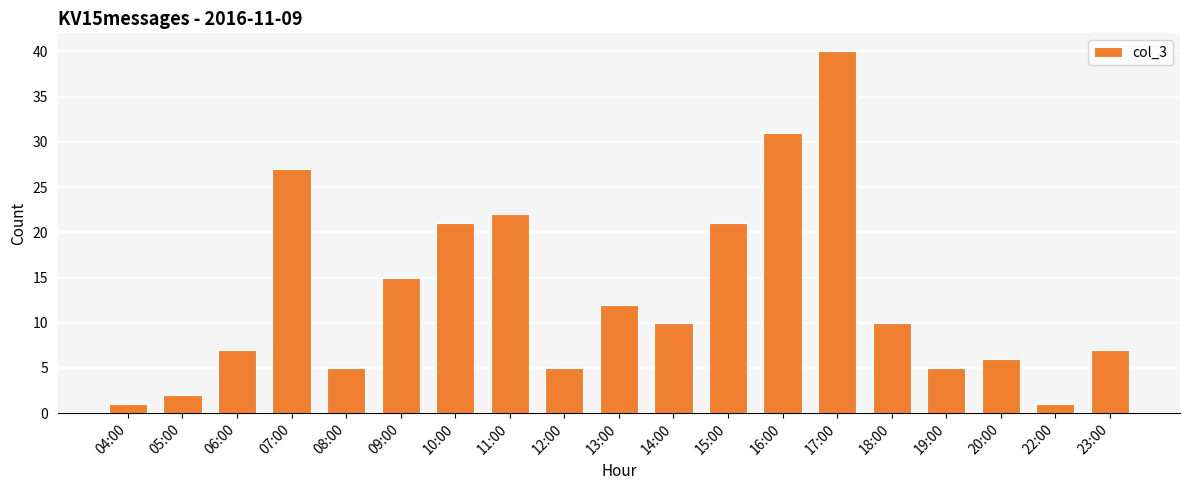

What is the label of the 13th bar from the right?

10:00